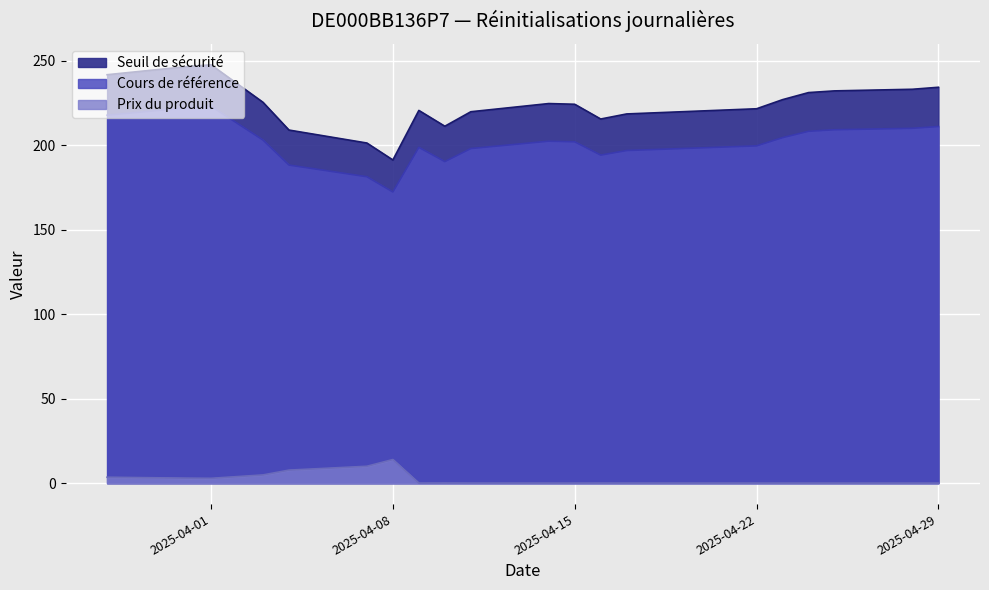

The Seuil de sécurité series shows 220.7 at 2025-04-09. True or false?

True